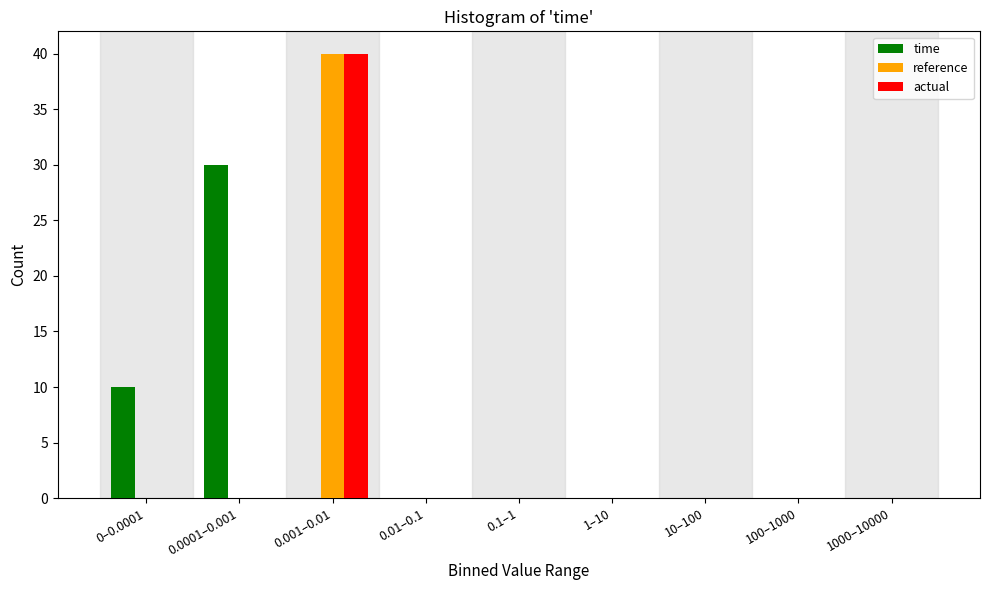

Reading left to right, what are all the values shown in this chart?

time: 0–0.0001=10	0.0001–0.001=30	0.001–0.01=0	0.01–0.1=0	0.1–1=0	1–10=0	10–100=0	100–1000=0	1000–10000=0
reference: 0–0.0001=0	0.0001–0.001=0	0.001–0.01=40	0.01–0.1=0	0.1–1=0	1–10=0	10–100=0	100–1000=0	1000–10000=0
actual: 0–0.0001=0	0.0001–0.001=0	0.001–0.01=40	0.01–0.1=0	0.1–1=0	1–10=0	10–100=0	100–1000=0	1000–10000=0